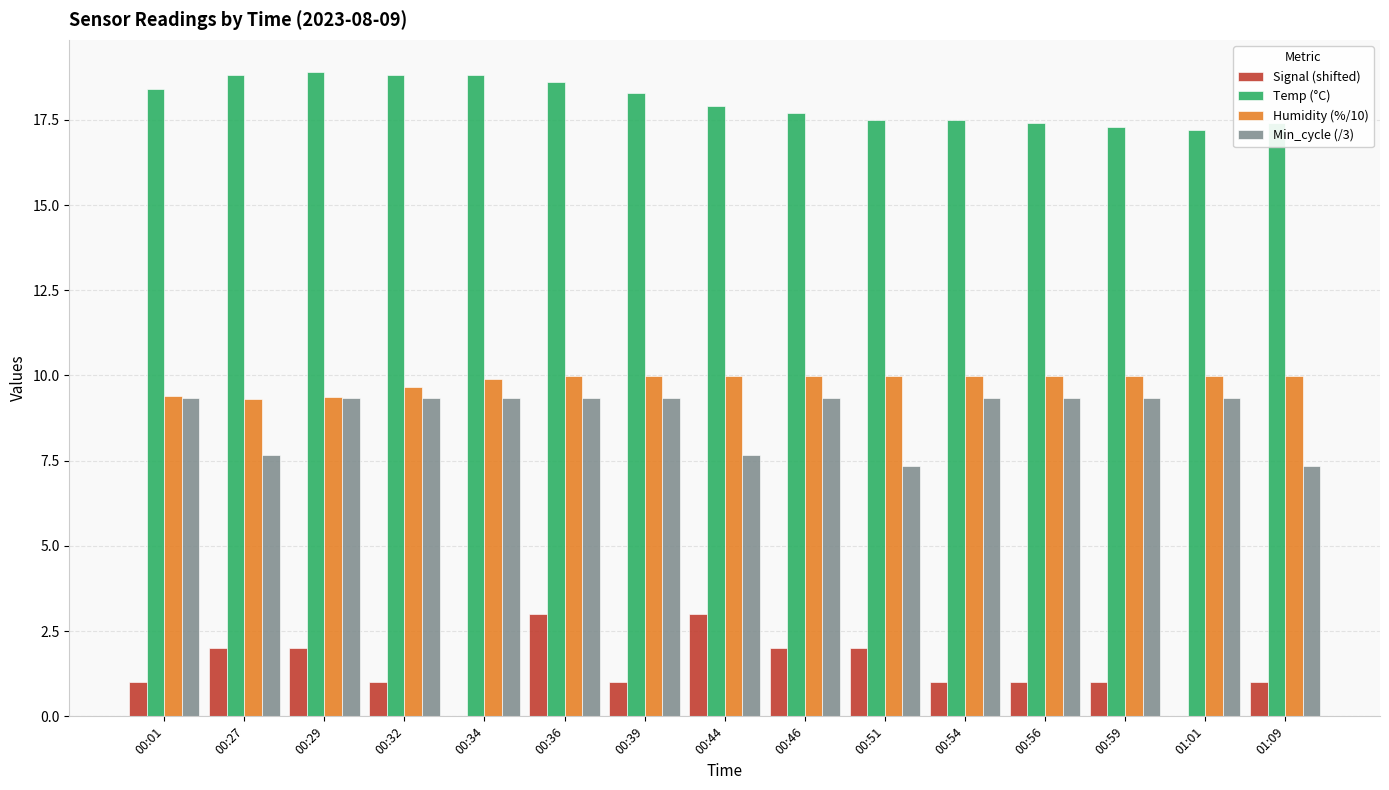

What is the average value of the Humidity (%/10) series?

9.8